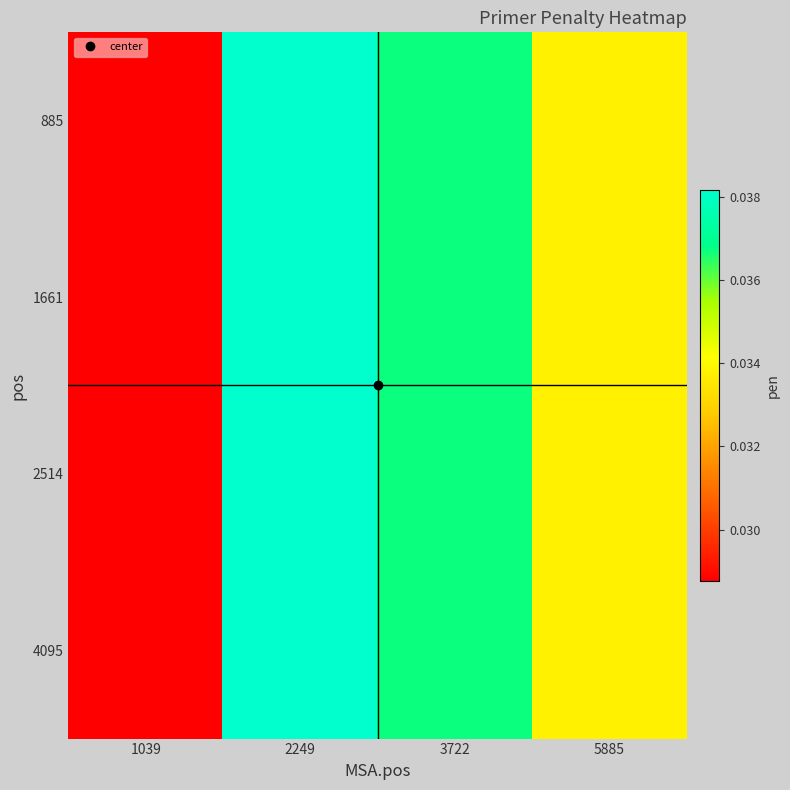

At which category does the chart reach its peak across all series?

2249